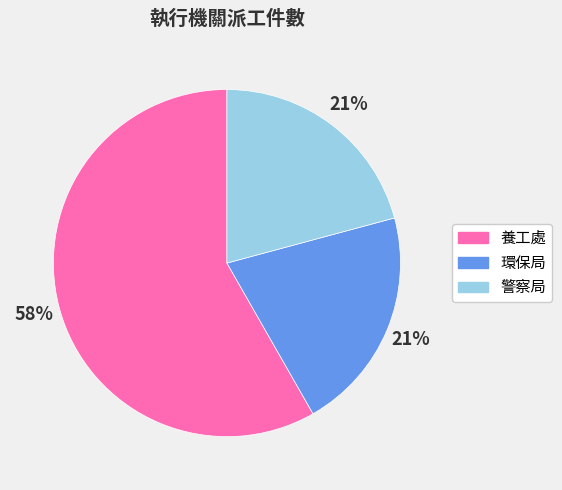

What is the largest slice in the pie chart?

養工處